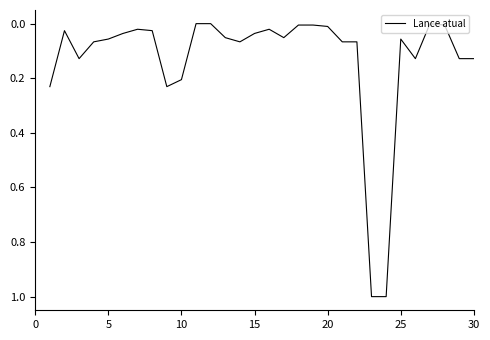

True or false: the data has more than 1 interior local peaks.

True